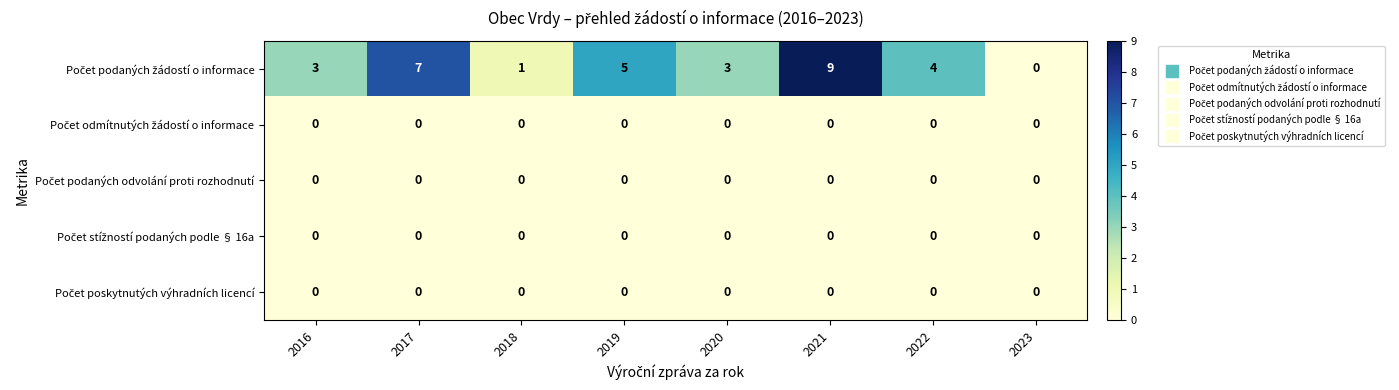

At which category is the sum across all series the highest?

2021